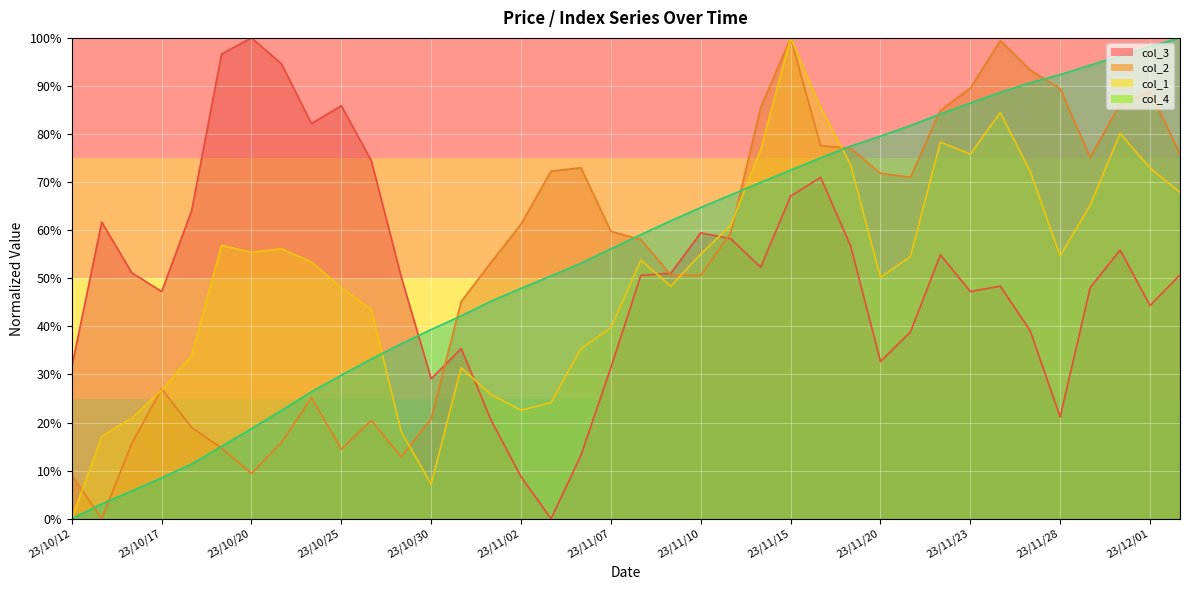

How many lines are shown in the chart?

4